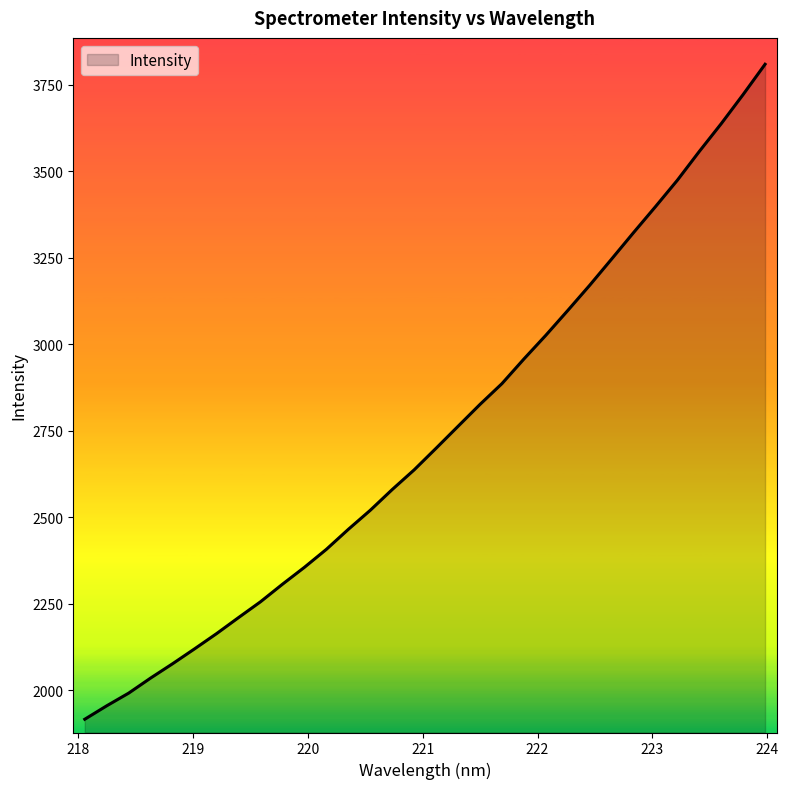

What is the minimum value shown in the chart?

1916.1